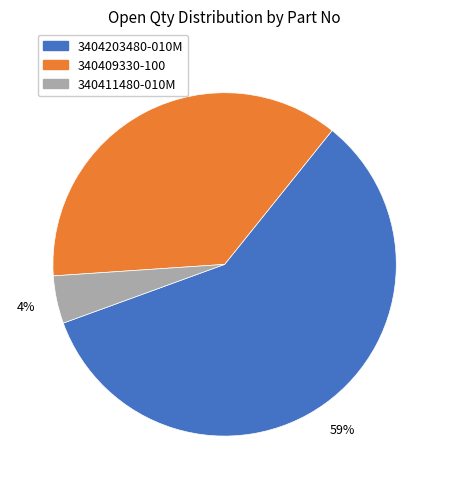

Is there any slice that represents more than half of the pie?

Yes